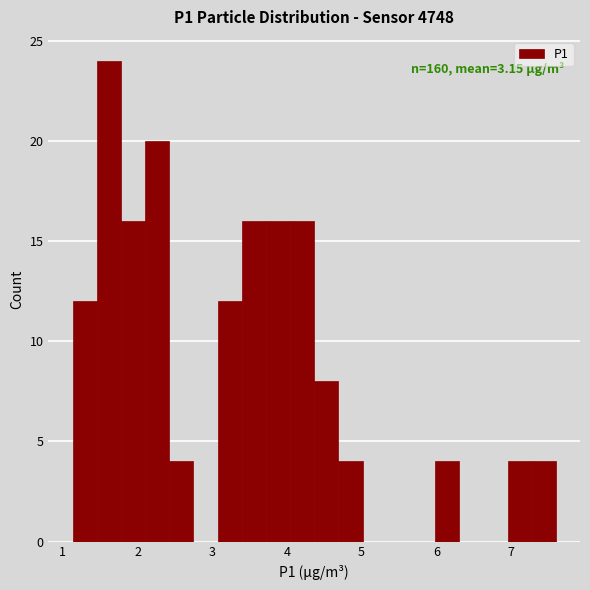

Around what value on the x-axis is the tallest bar? Give the approximate position of its centre, as read against the axis.

1.6